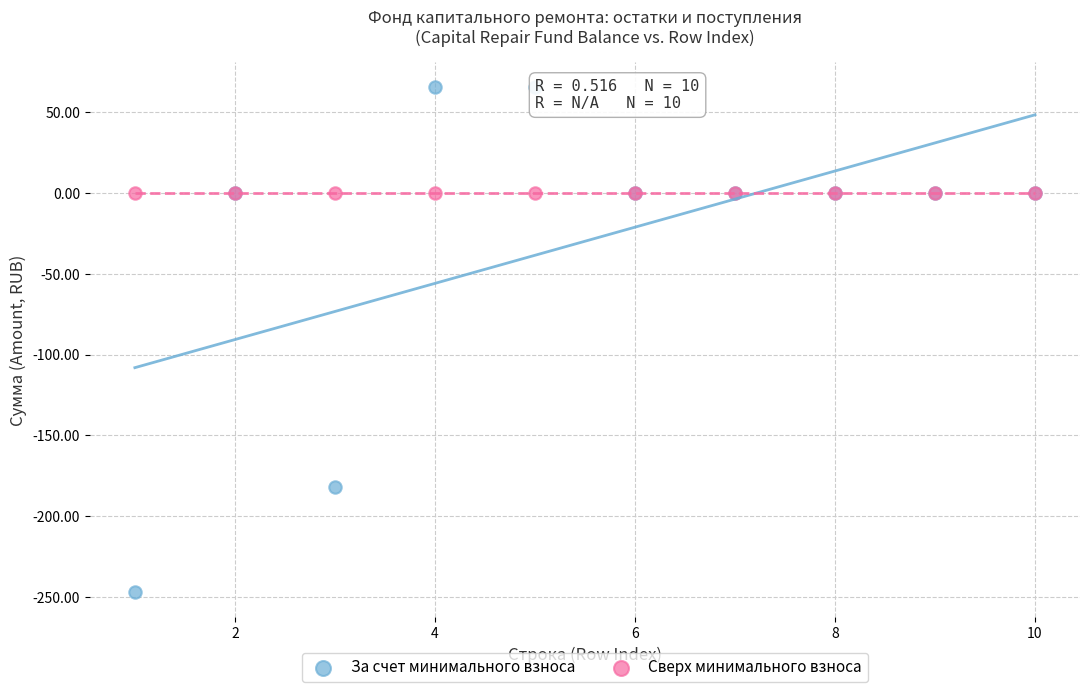

Which series contains the highest Y value?

За счет минимального взноса